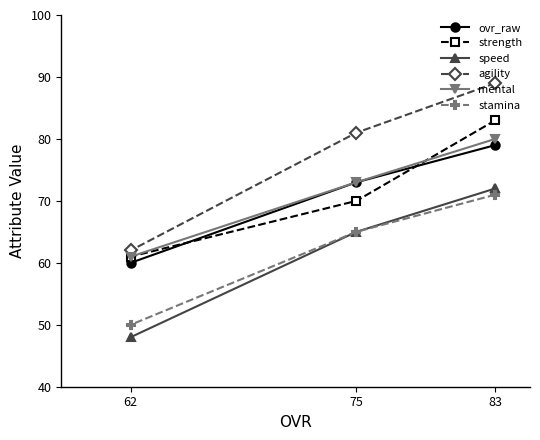

The value of stamina at 62 is 50. True or false?

True